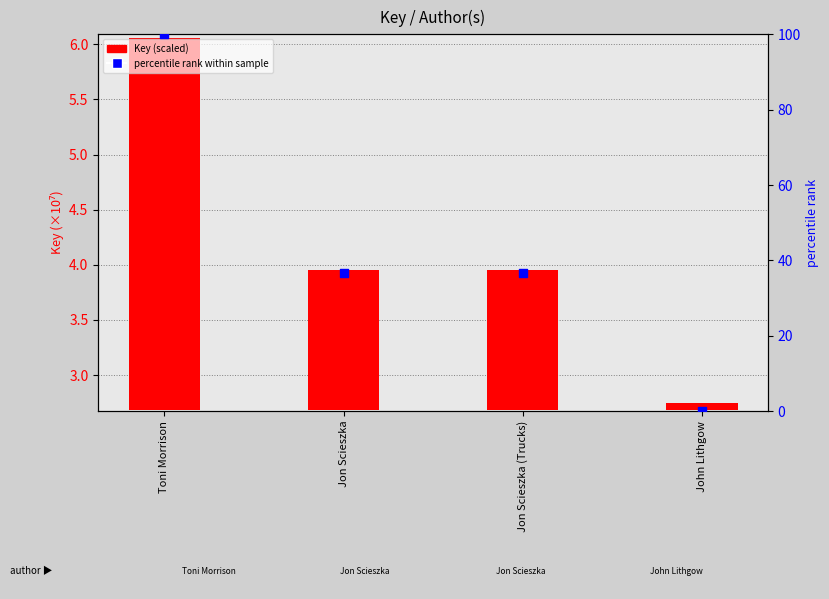

At how many categories does at least one series exceed 52?

1